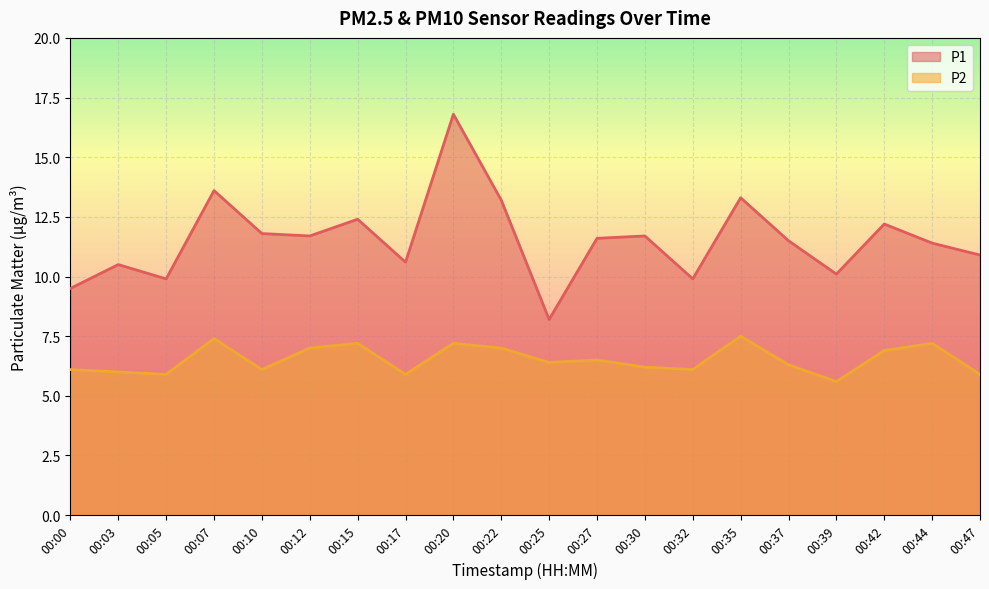

Where is the first local minimum for P2?

00:05